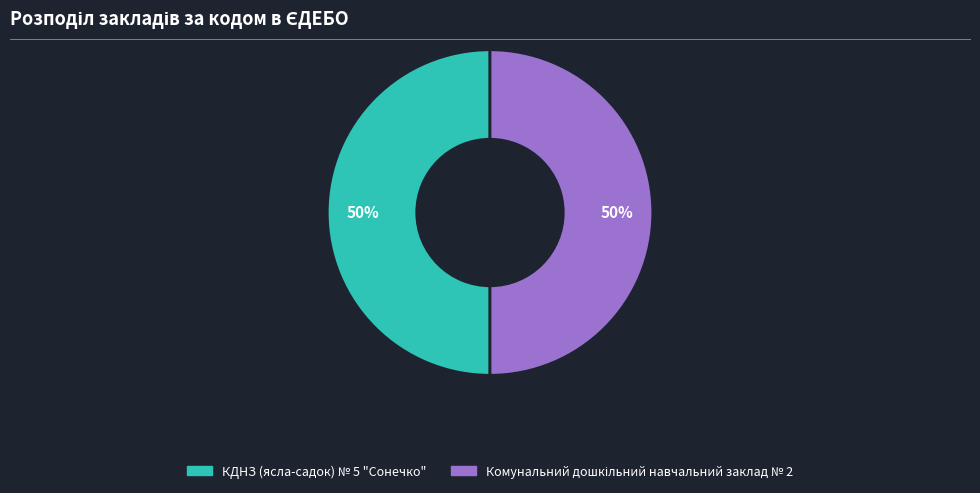

True or false: КДНЗ (ясла-садок) № 5 "Сонечко" accounts for 56% of the total.

False